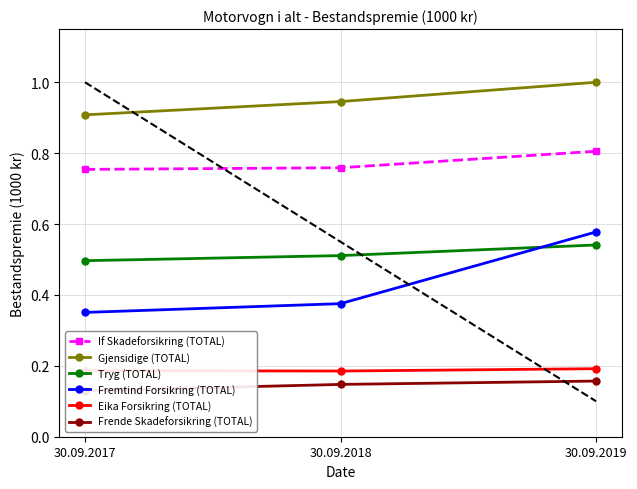

What is the value of the Eika Forsikring (TOTAL) point at the 2nd from the left?

0.2